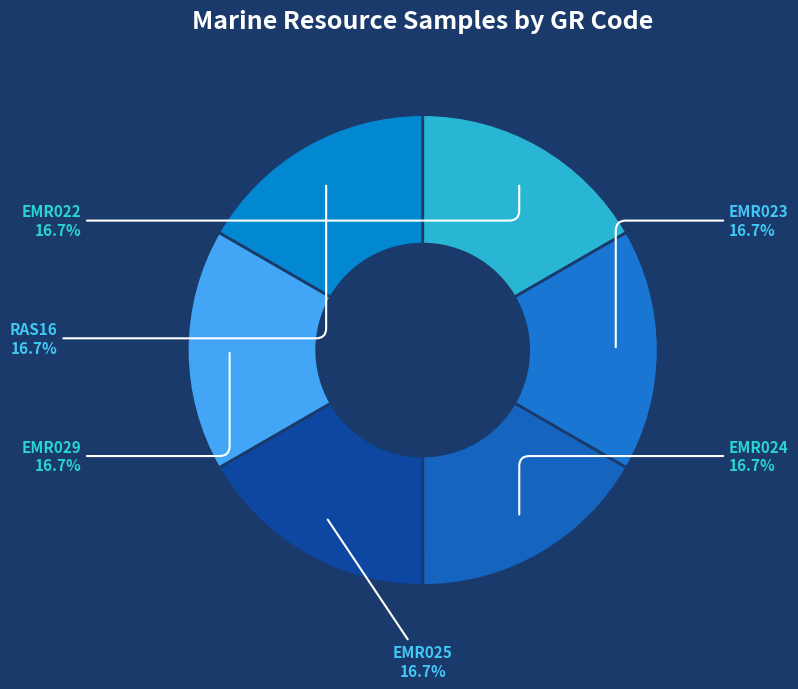

The EMR023 slice represents 17% of the pie. True or false?

True